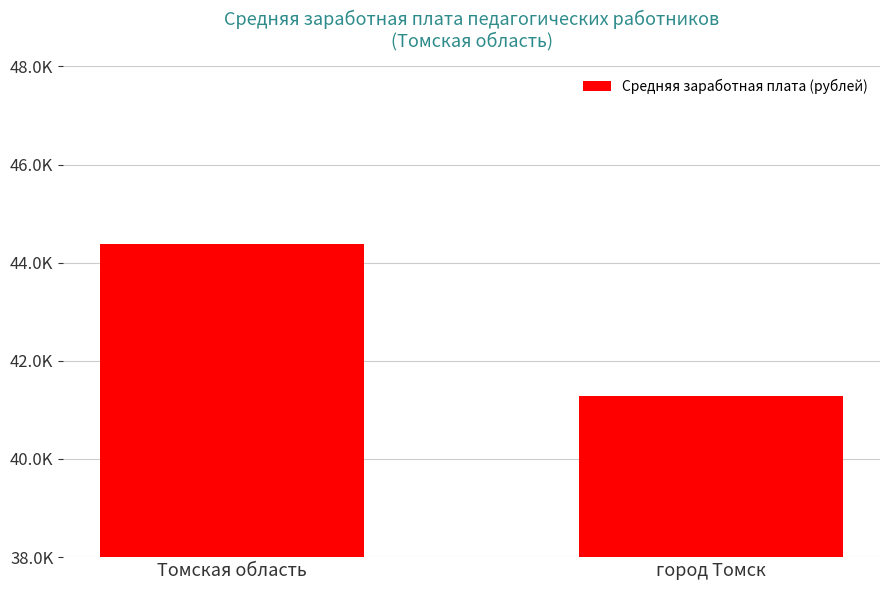

What is the greatest value displayed?

44385.5